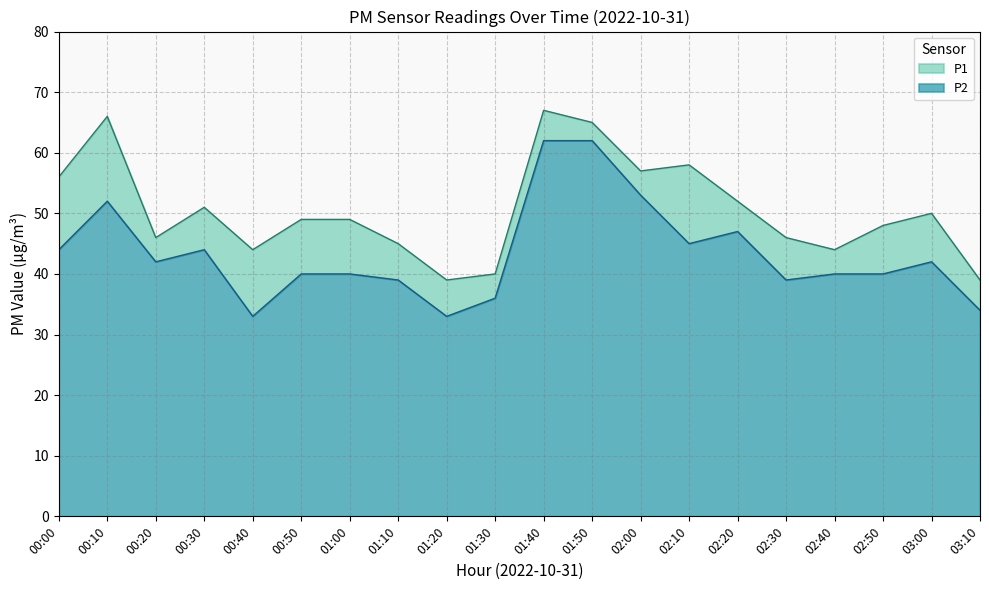

Does the chart display data point markers on the line(s)?

No